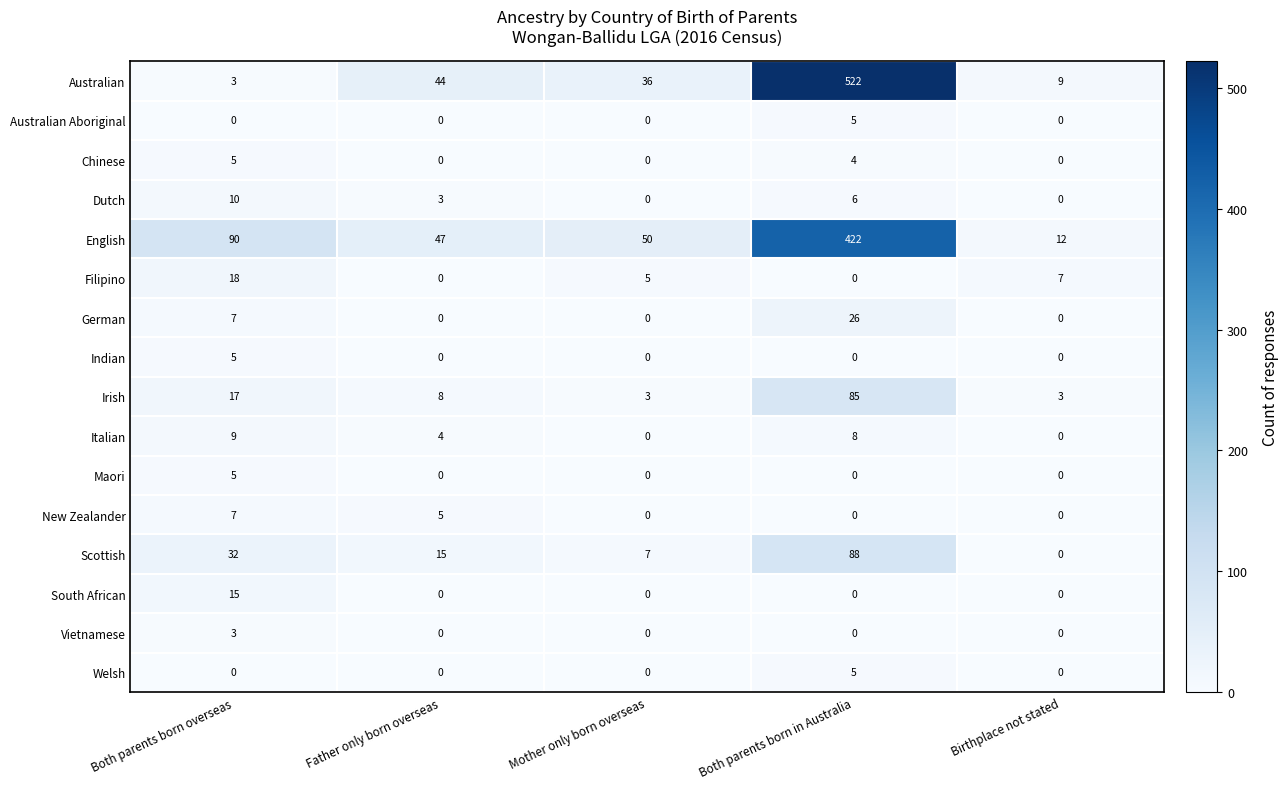

List the labels in order of English value, smallest first.

Birthplace not stated, Father only born overseas, Mother only born overseas, Both parents born overseas, Both parents born in Australia